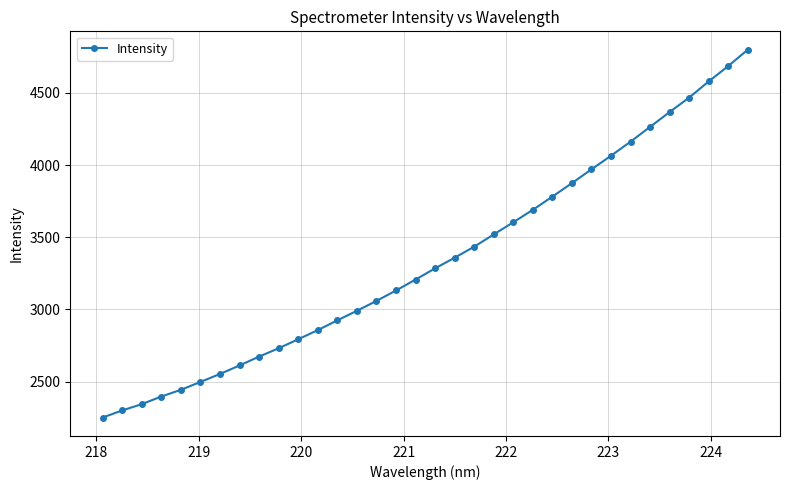

What is the difference between the second highest and minimum values?

2435.3